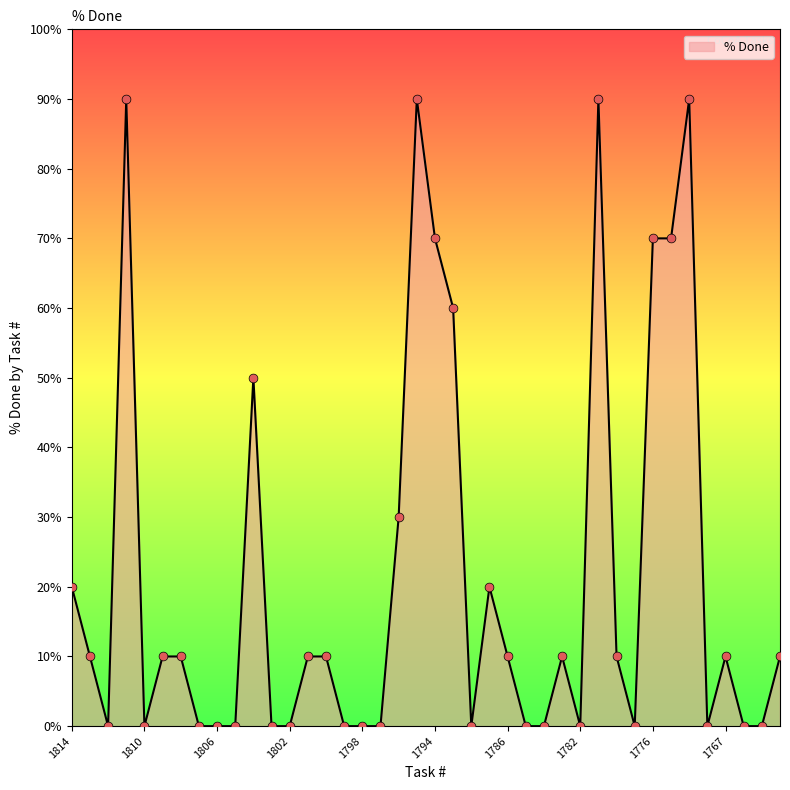

What is the greatest value displayed?

90